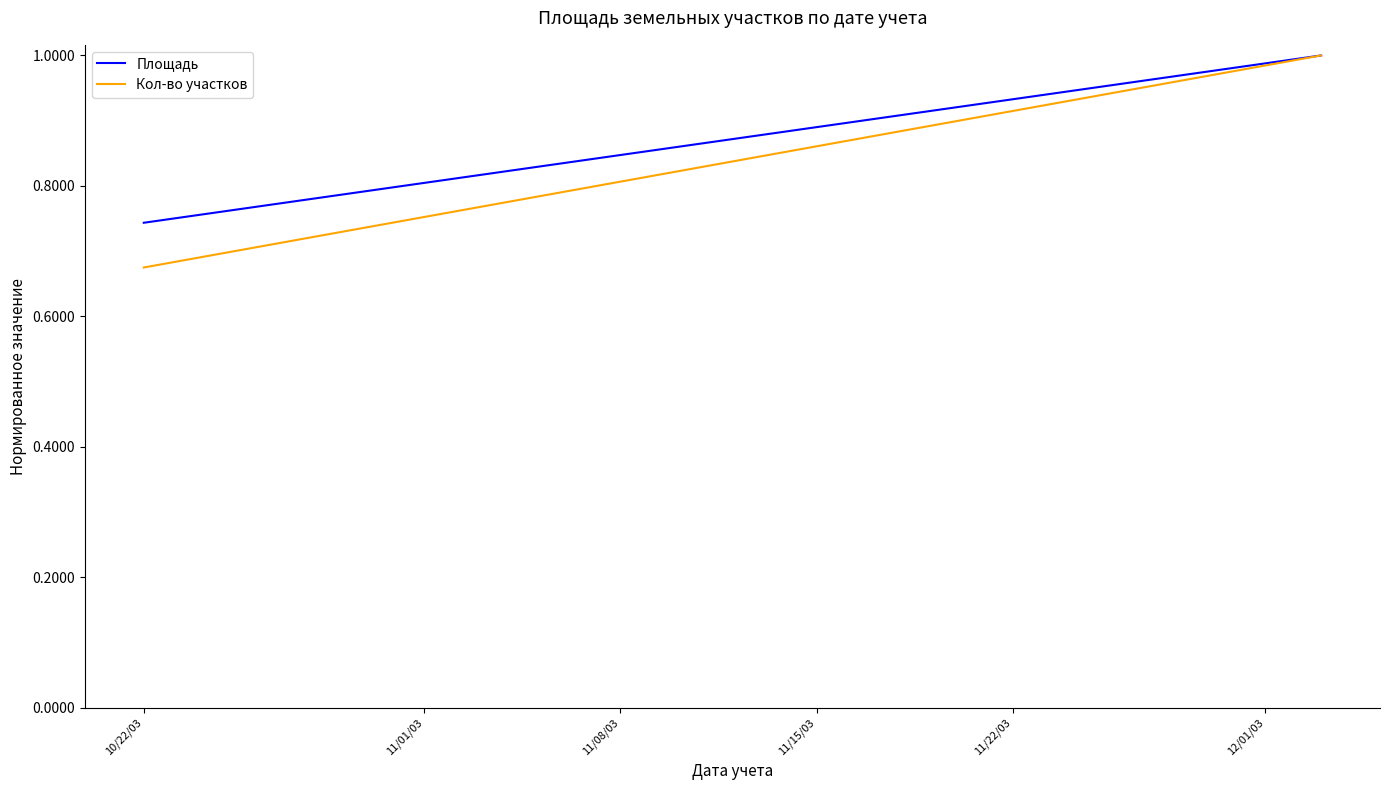

Which series has the largest total across all categories?

Площадь